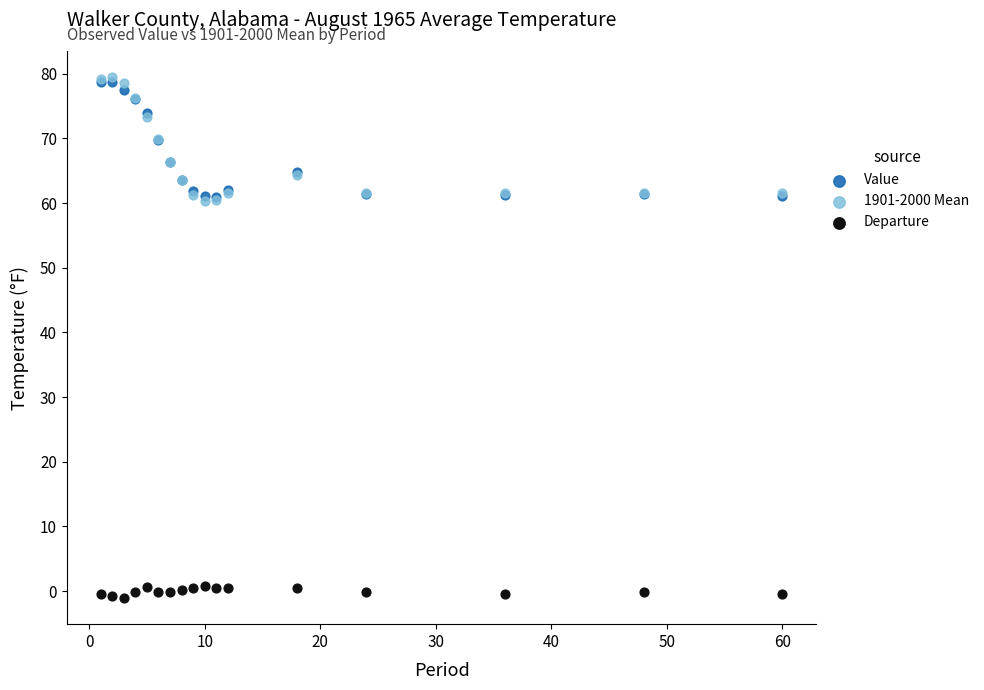

What are all the series names shown in the legend?

Value, 1901-2000 Mean, Departure